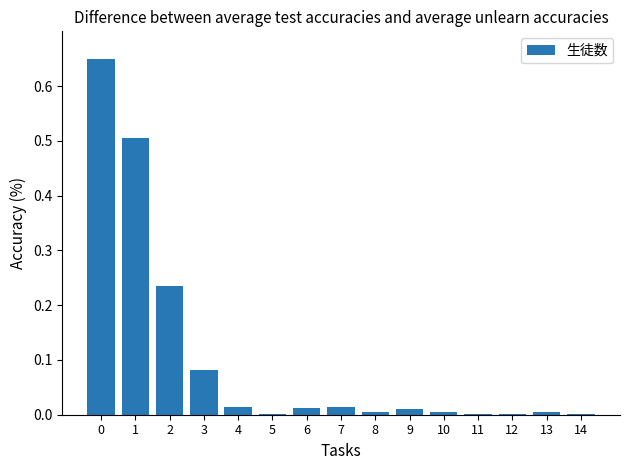

The chart shows a value of 0.0 at 7. True or false?

True